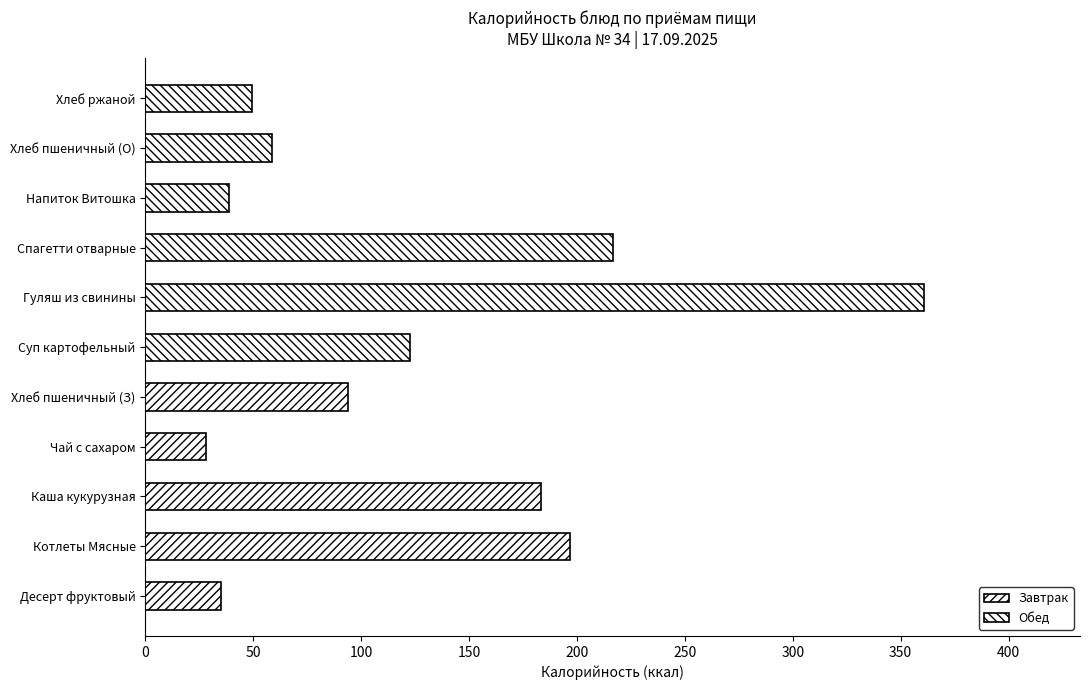

What is the label of the 8th bar from the right?

Чай с сахаром п/с